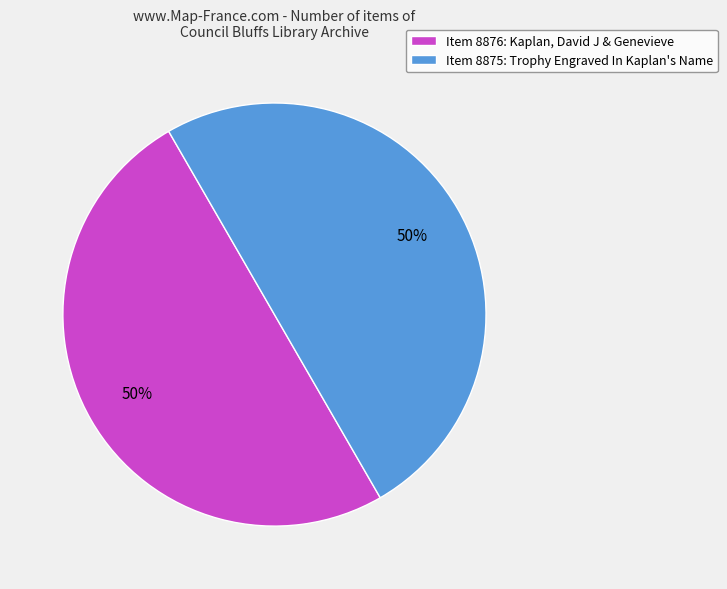

True or false: Item 8876: Kaplan, David J & Genevieve accounts for 39% of the total.

False